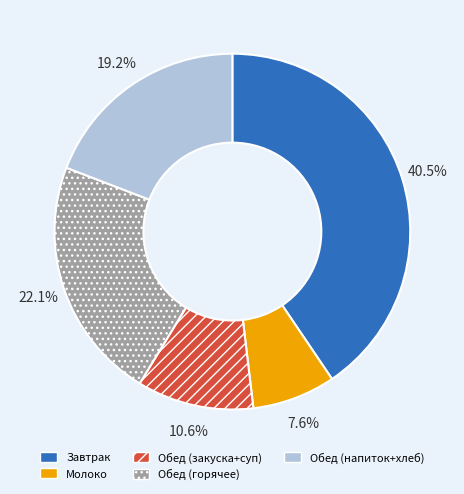

Is Обед (закуска+суп) the majority of the pie?

No